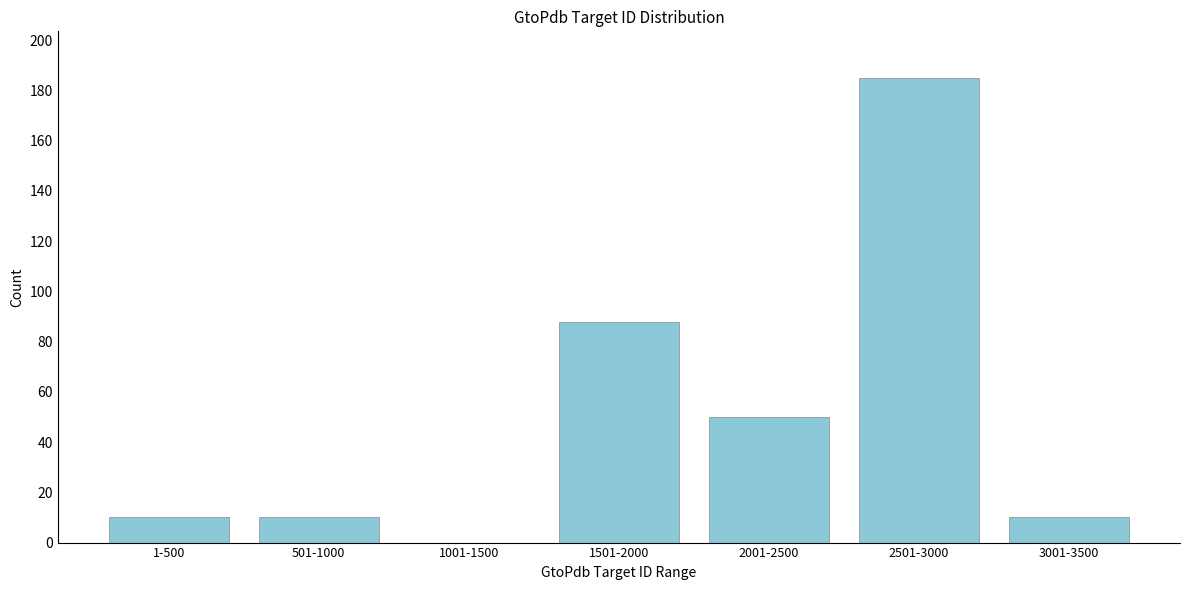

Reading left to right, extract all data points from this chart.

1-500=10	501-1000=10	1001-1500=0	1501-2000=88	2001-2500=50	2501-3000=185	3001-3500=10